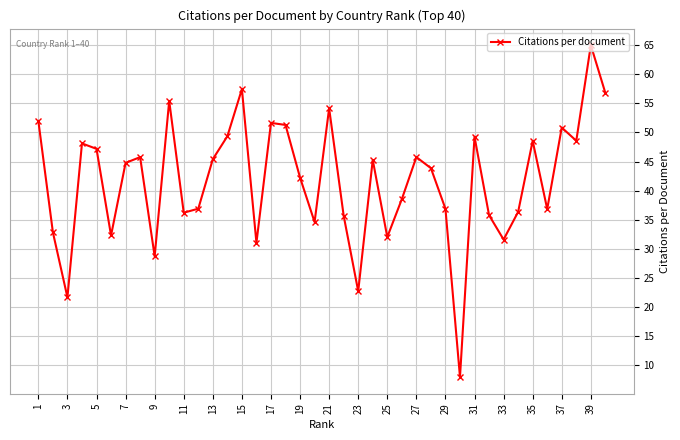

How many points are lower than both their immediate neighbors (excluding endpoints)?

12